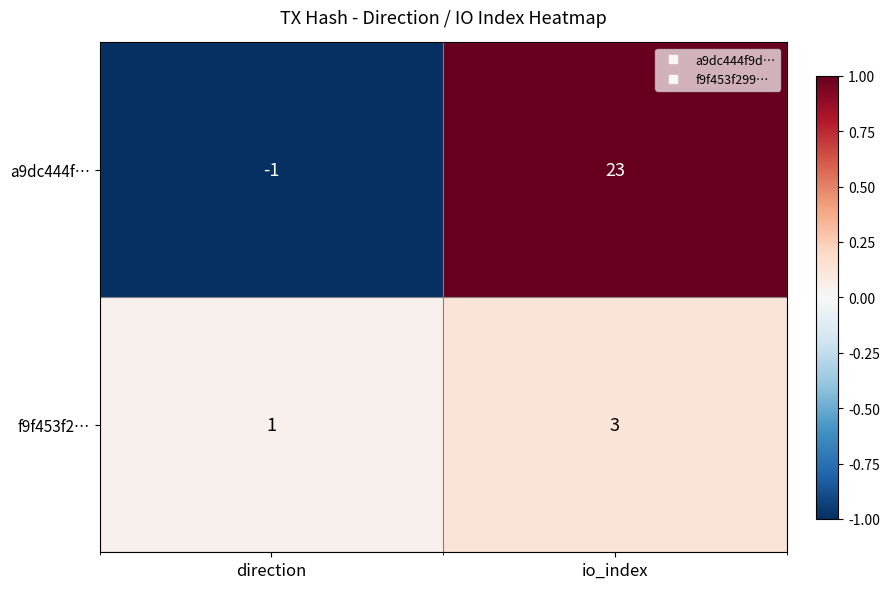

The a9dc444f… series shows 23 at io_index. True or false?

True